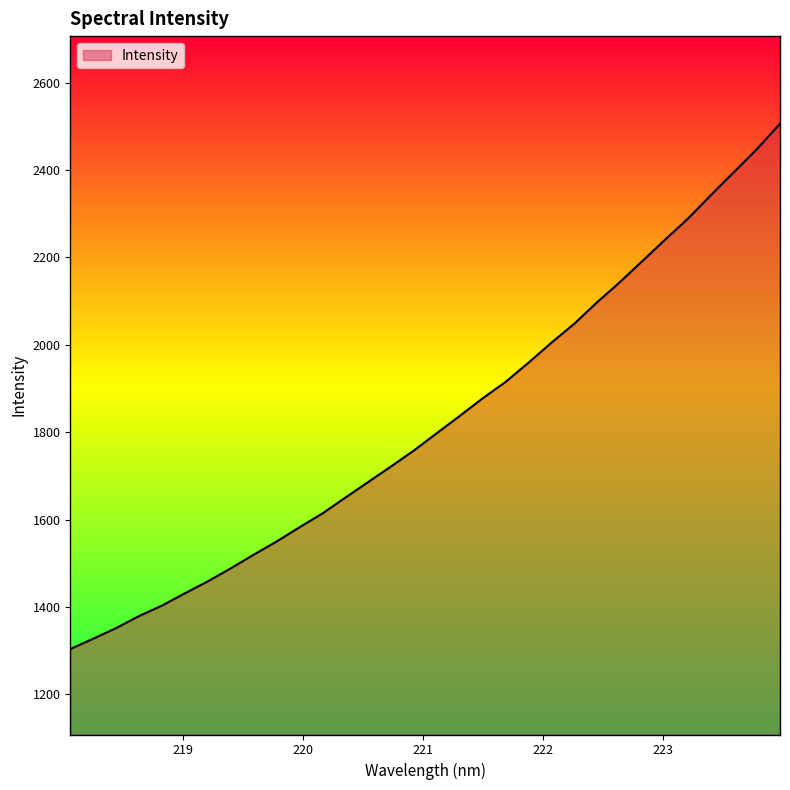

What is the average value?

1822.7